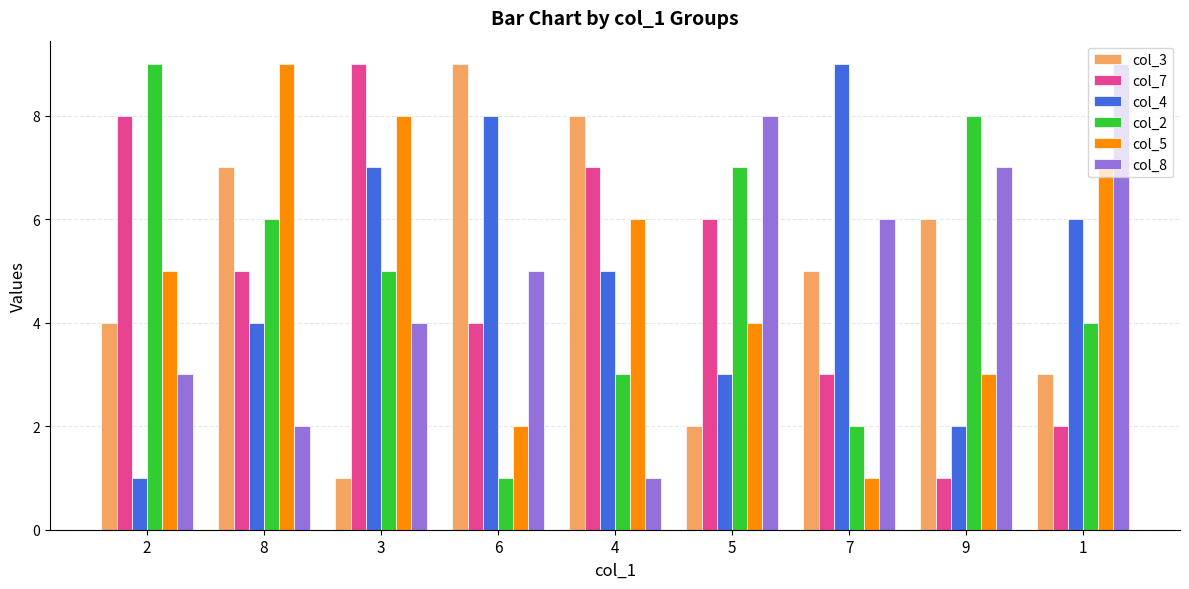

What is the total value across all series at 9?

27